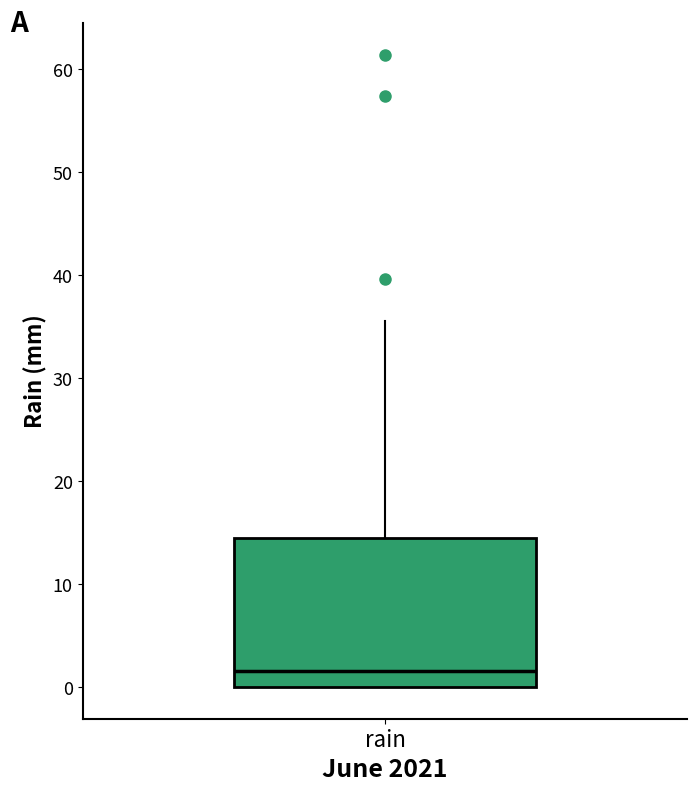

Read this box plot against the y-axis: the position of the median line, the range covered by the box, and the ends of both whiskers. The values are not printed on the chart, so give them approximately, as read against the axis.

median 2, box 0 to 15, whiskers 0 to 36